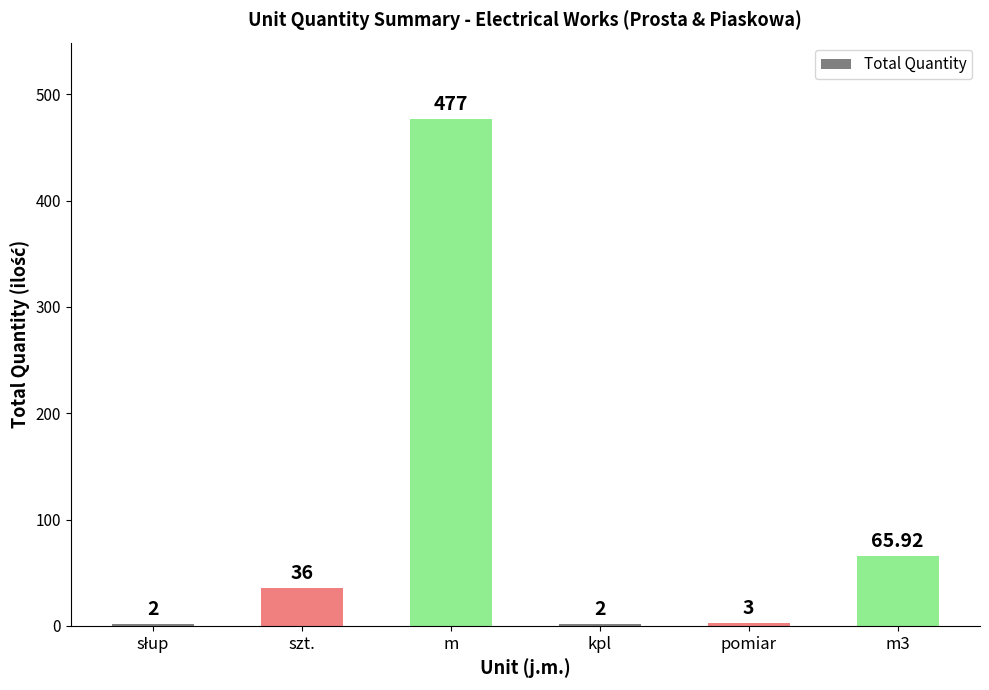

Which has a higher value, pomiar or kpl?

pomiar